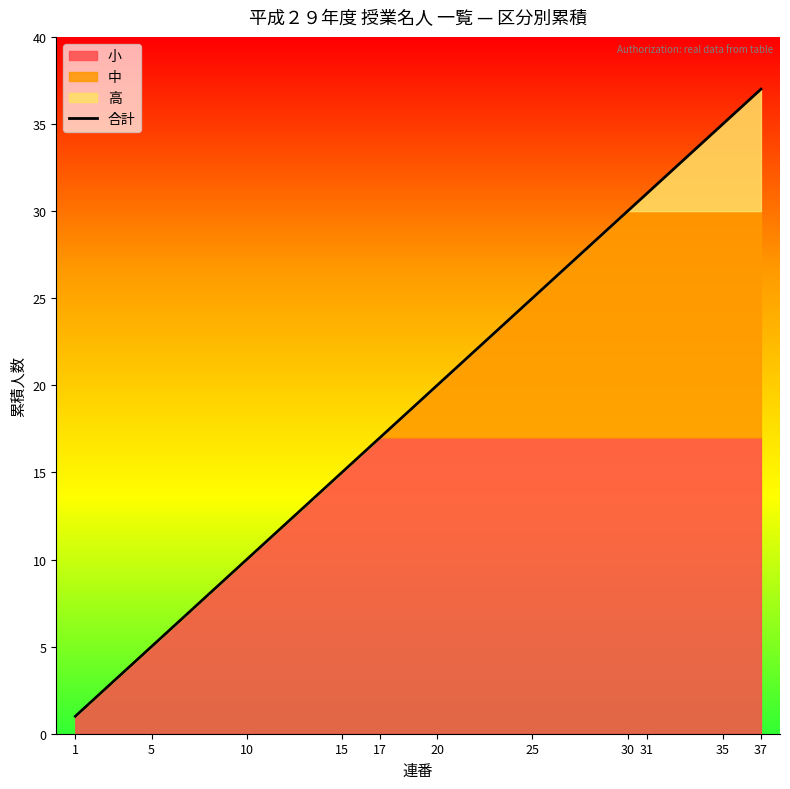

The 合計 series shows 35 at 35. True or false?

True